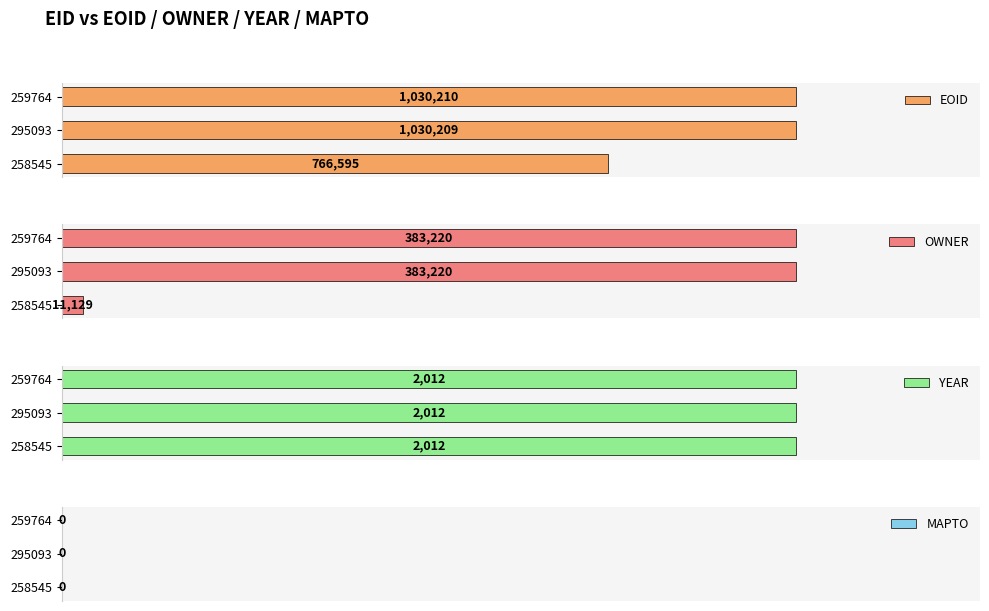

At how many categories does at least one series exceed 1007378?

2